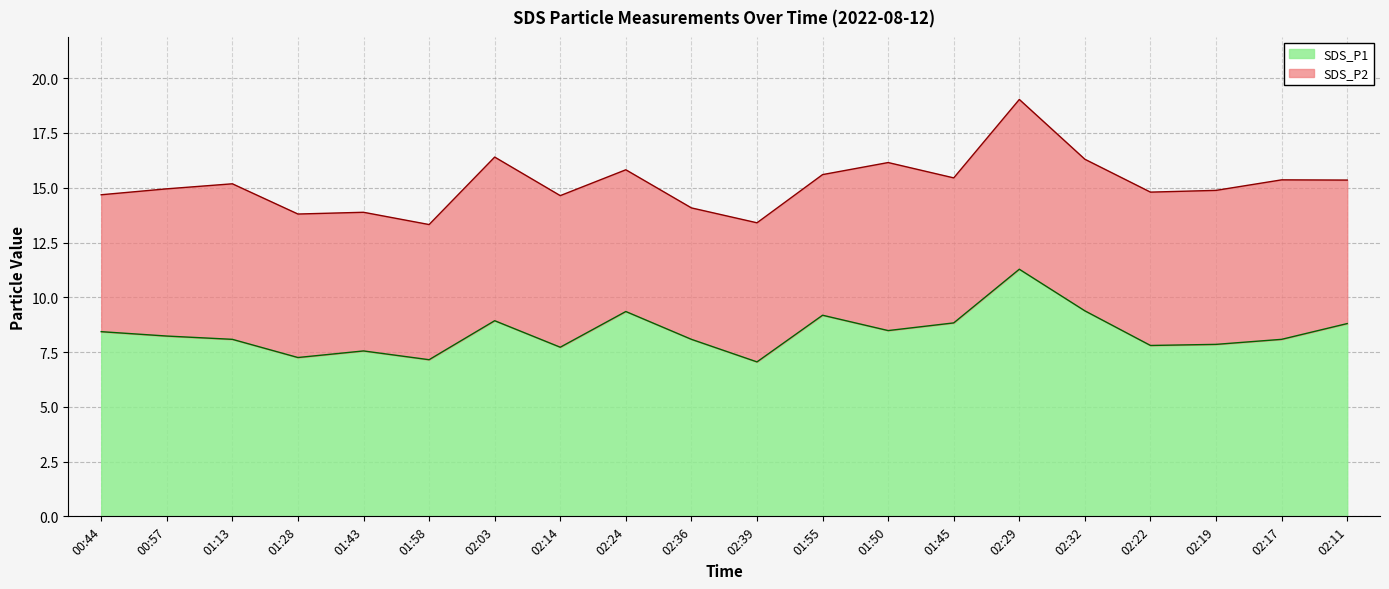

What value does the data have at 00:44?

8.4